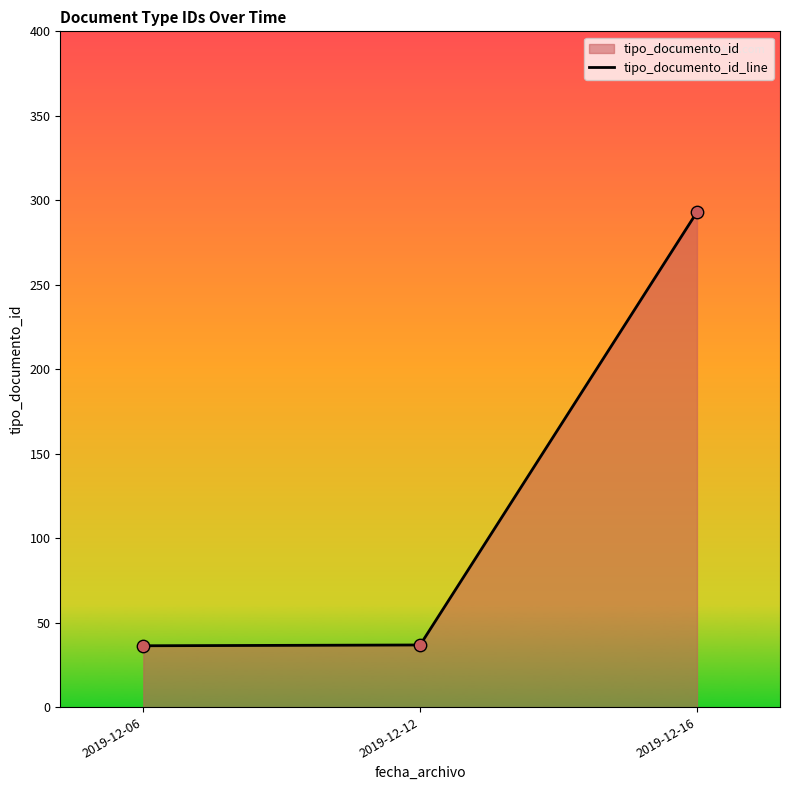

Between 2019-12-16 and 2019-12-06, which is larger?

2019-12-16